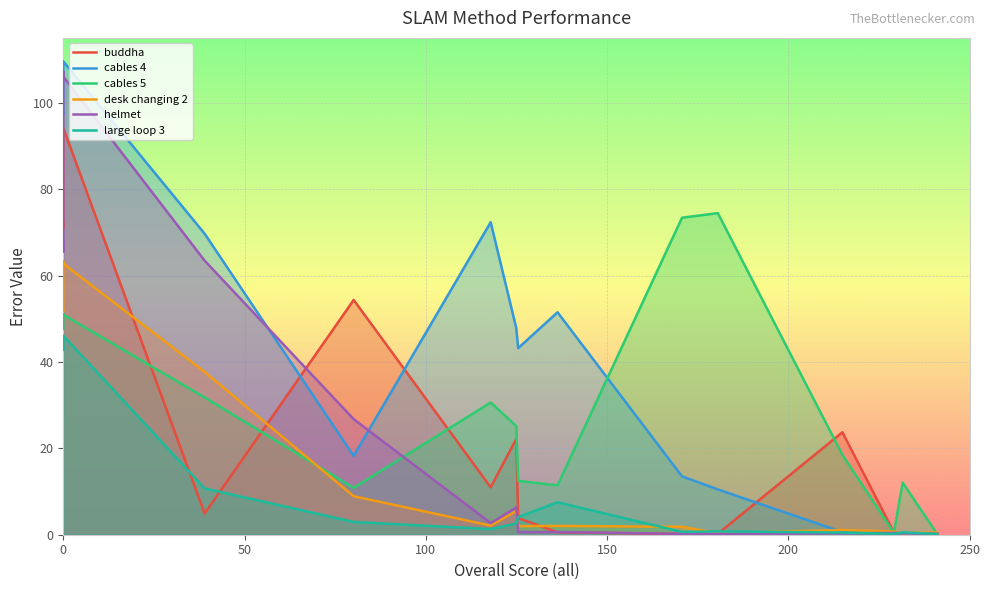

Which series has the largest total across all categories?

cables 4